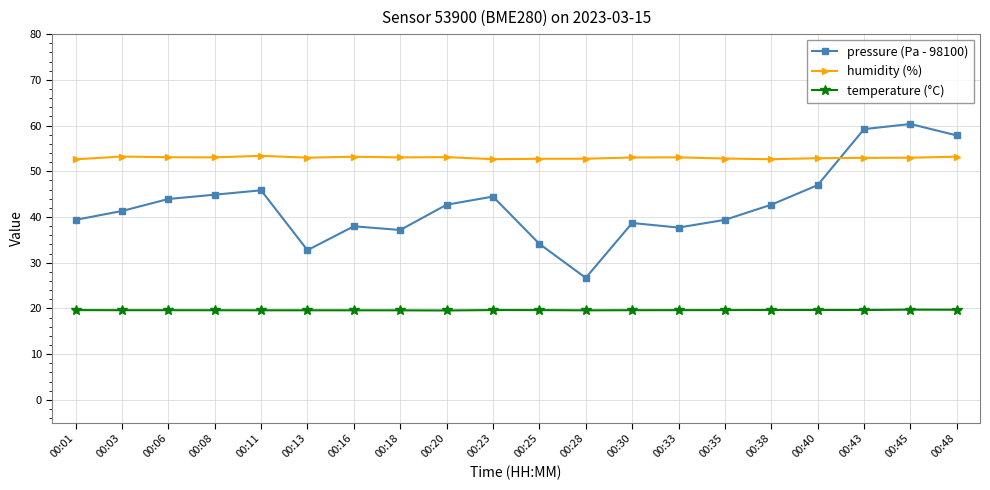

What is the value of the humidity (%) point at the 9th from the left?

53.1